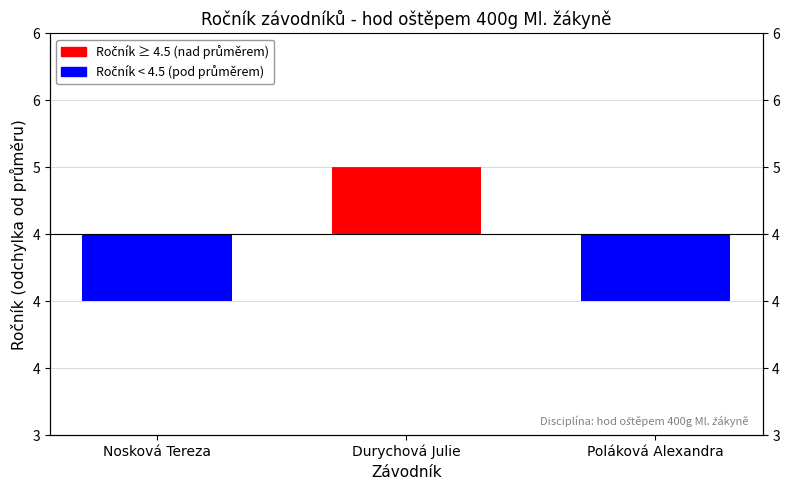

Reading left to right, list all the values displayed in this chart.

Nosková Tereza=-0.5	Durychová Julie=0.5	Poláková Alexandra=-0.5